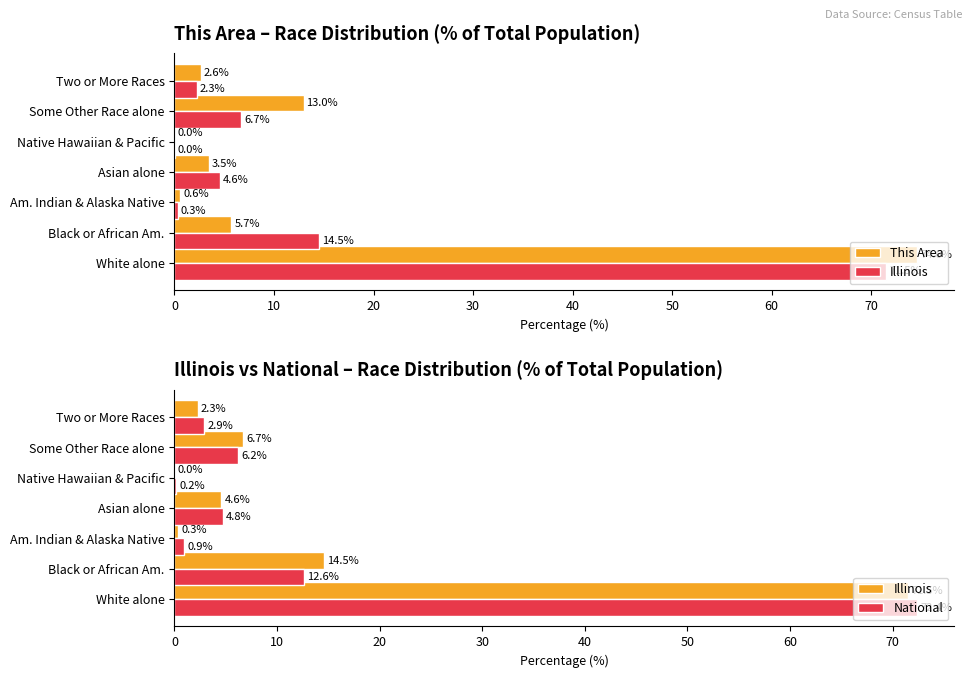

What is the approximate value of National at Native Hawaiian & Pacific?

0.2